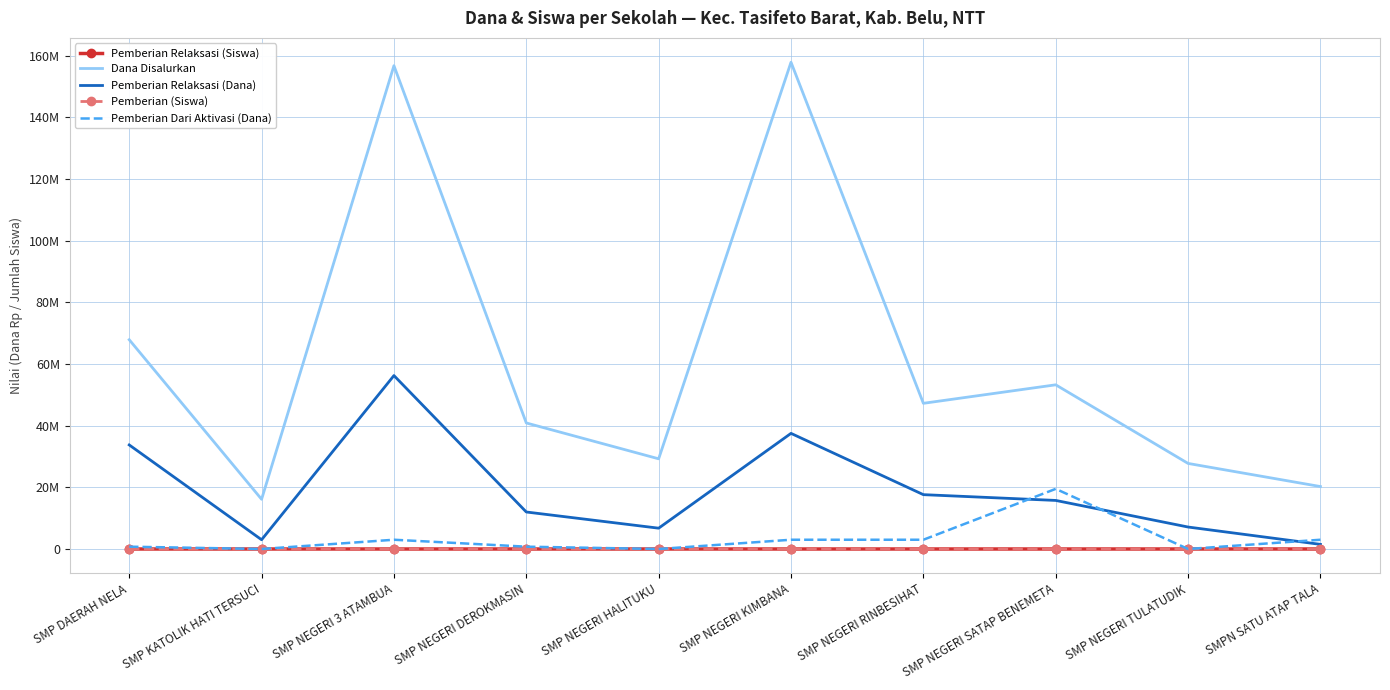

How many interior local valleys does the Dana Disalurkan series have?

3